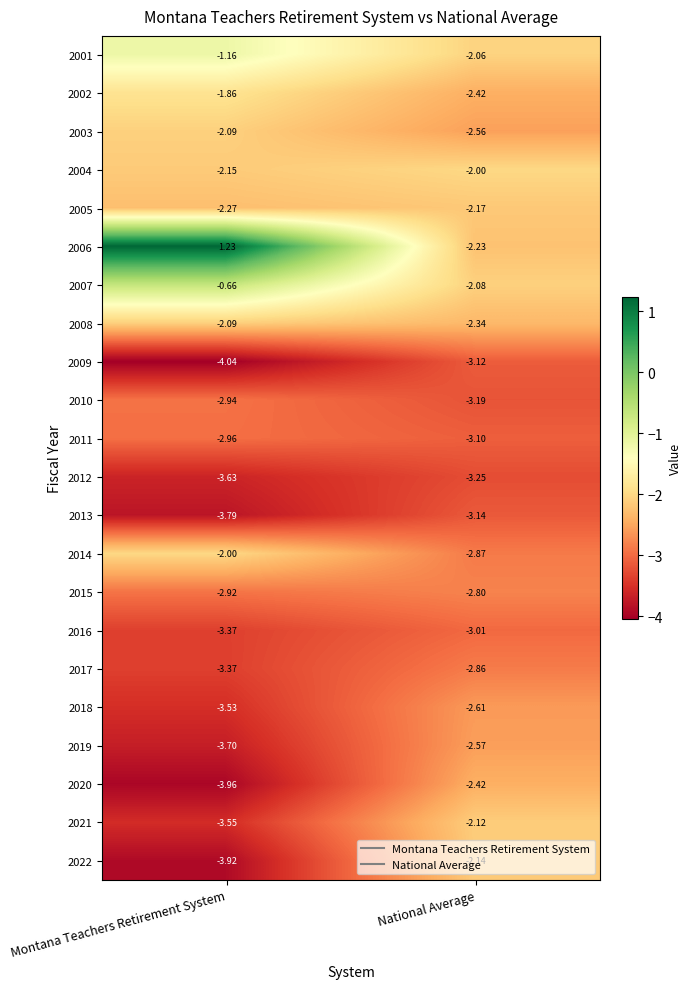

How many categories are shown in the chart?

2